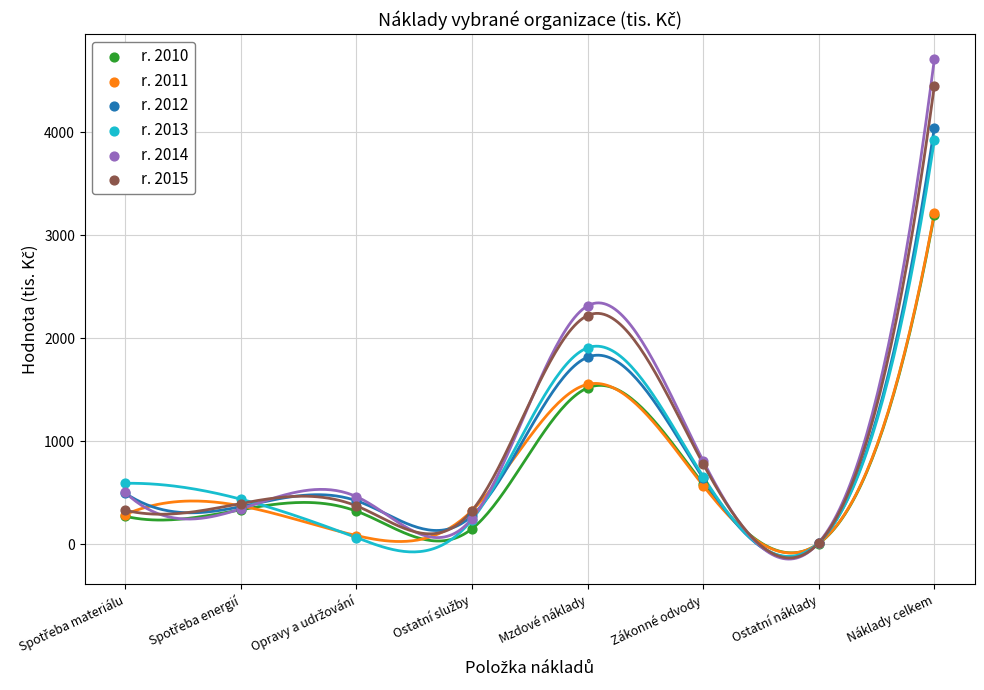

Which series has the largest Y range (max minus min)?

r. 2014